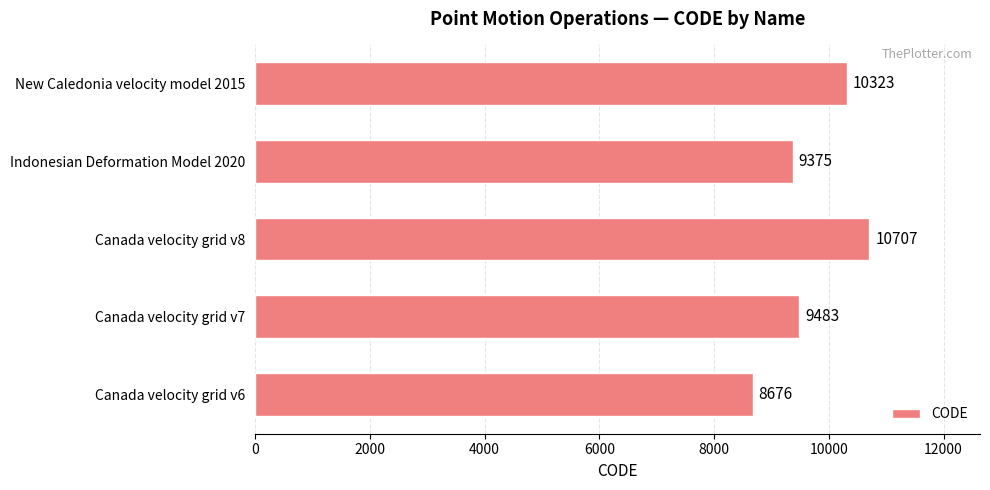

Does the chart contain stacked bars?

No